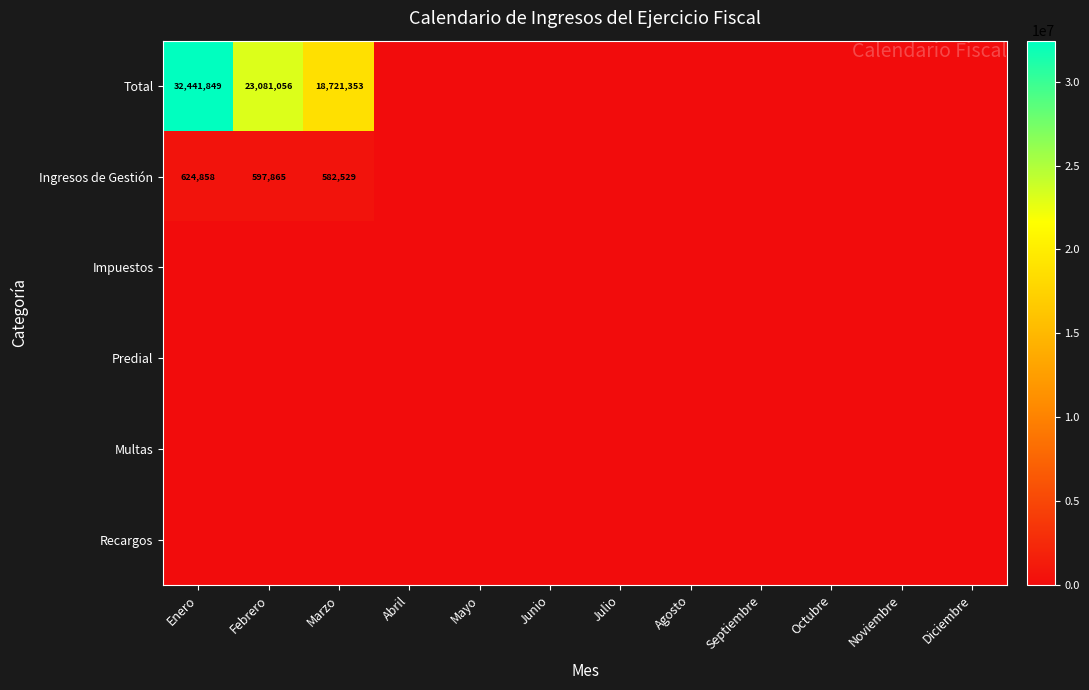

The value of Total at Enero is 12146108. True or false?

False